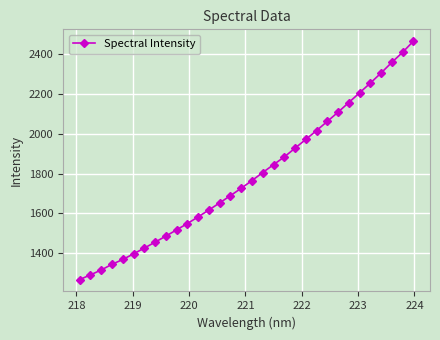

What is the smallest value displayed?

1269.2